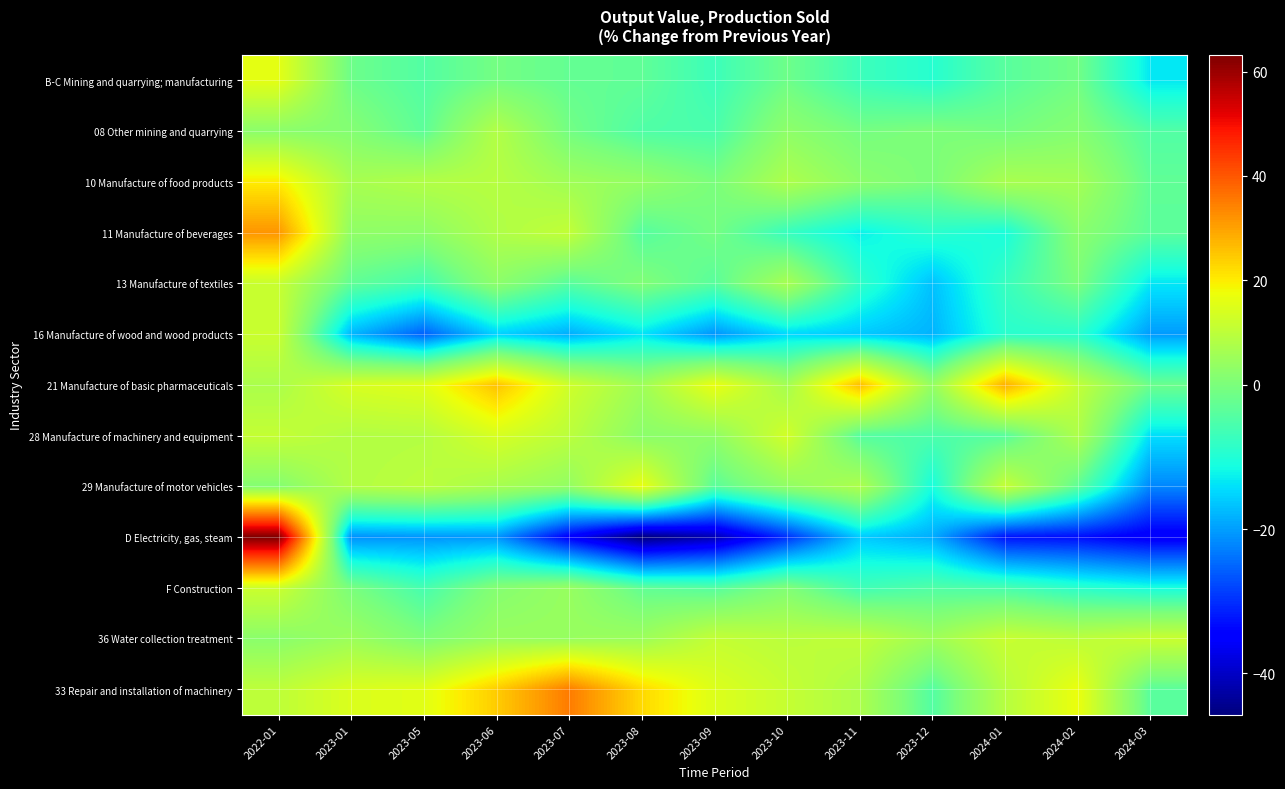

Reading left to right, transcribe all the data shown in this chart.

B-C Mining and quarrying; manufacturing: 2022-01=16.0	2023-01=-1.6	2023-05=-4.5	2023-06=-0.8	2023-07=-2.6	2023-08=-3.0	2023-09=-7.0	2023-10=-1.5	2023-11=-7.0	2023-12=-9.4	2024-01=-3.9	2024-02=-1.0	2024-03=-13.4
08 Other mining and quarrying: 2022-01=2.4	2023-01=1.4	2023-05=-3.3	2023-06=8.4	2023-07=-0.9	2023-08=-4.9	2023-09=-5.5	2023-10=2.9	2023-11=-0.7	2023-12=0.4	2024-01=-0.6	2024-02=1.6	2024-03=-4.7
10 Manufacture of food products: 2022-01=20.1	2023-01=6.7	2023-05=8.3	2023-06=9.0	2023-07=5.6	2023-08=3.7	2023-09=-0.1	2023-10=7.7	2023-11=2.5	2023-12=-0.0	2024-01=7.0	2024-02=6.1	2024-03=-3.0
11 Manufacture of beverages: 2022-01=31.7	2023-01=3.2	2023-05=2.6	2023-06=8.0	2023-07=10.8	2023-08=-4.1	2023-09=-0.7	2023-10=-7.6	2023-11=-12.6	2023-12=-9.1	2024-01=-10.9	2024-02=2.2	2024-03=-3.5
13 Manufacture of textiles: 2022-01=11.6	2023-01=-2.9	2023-05=-6.4	2023-06=2.7	2023-07=-4.0	2023-08=0.8	2023-09=-3.8	2023-10=6.7	2023-11=-8.3	2023-12=-16.9	2024-01=-7.6	2024-02=0.1	2024-03=-13.4
16 Manufacture of wood and wood products: 2022-01=11.9	2023-01=-17.8	2023-05=-25.6	2023-06=-15.3	2023-07=-18.6	2023-08=-13.7	2023-09=-20.9	2023-10=-14.8	2023-11=-16.2	2023-12=-18.1	2024-01=-9.1	2024-02=-9.0	2024-03=-20.2
21 Manufacture of basic pharmaceuticals: 2022-01=7.3	2023-01=14.0	2023-05=15.4	2023-06=25.7	2023-07=12.7	2023-08=5.4	2023-09=16.9	2023-10=6.2	2023-11=26.2	2023-12=3.8	2024-01=28.2	2024-02=10.8	2024-03=-1.7
28 Manufacture of machinery and equipment: 2022-01=11.1	2023-01=8.4	2023-05=8.7	2023-06=13.9	2023-07=9.7	2023-08=2.4	2023-09=3.1	2023-10=13.2	2023-11=-4.2	2023-12=-5.2	2024-01=-4.0	2024-02=7.7	2024-03=-14.2
29 Manufacture of motor vehicles: 2022-01=1.4	2023-01=8.5	2023-05=9.8	2023-06=6.7	2023-07=3.5	2023-08=16.7	2023-09=-3.7	2023-10=3.3	2023-11=7.7	2023-12=-11.1	2024-01=11.2	2024-02=-3.2	2024-03=-22.1
D Electricity, gas, steam: 2022-01=63.2	2023-01=-21.3	2023-05=-20.8	2023-06=-20.6	2023-07=-34.9	2023-08=-45.7	2023-09=-41.5	2023-10=-29.9	2023-11=-16.0	2023-12=-18.6	2024-01=-32.6	2024-02=-33.1	2024-03=-35.7
F Construction: 2022-01=12.2	2023-01=-0.1	2023-05=-5.9	2023-06=1.4	2023-07=4.2	2023-08=-2.9	2023-09=-4.2	2023-10=0.8	2023-11=-6.5	2023-12=-4.7	2024-01=-5.6	2024-02=-8.8	2024-03=-10.8
36 Water collection treatment: 2022-01=2.3	2023-01=5.0	2023-05=0.5	2023-06=4.5	2023-07=4.4	2023-08=5.1	2023-09=11.1	2023-10=9.6	2023-11=10.4	2023-12=5.4	2024-01=11.7	2024-02=9.9	2024-03=11.8
33 Repair and installation of machinery: 2022-01=10.2	2023-01=14.5	2023-05=15.6	2023-06=24.3	2023-07=35.1	2023-08=22.6	2023-09=14.9	2023-10=11.3	2023-11=7.4	2023-12=-4.5	2024-01=9.0	2024-02=17.0	2024-03=-3.7